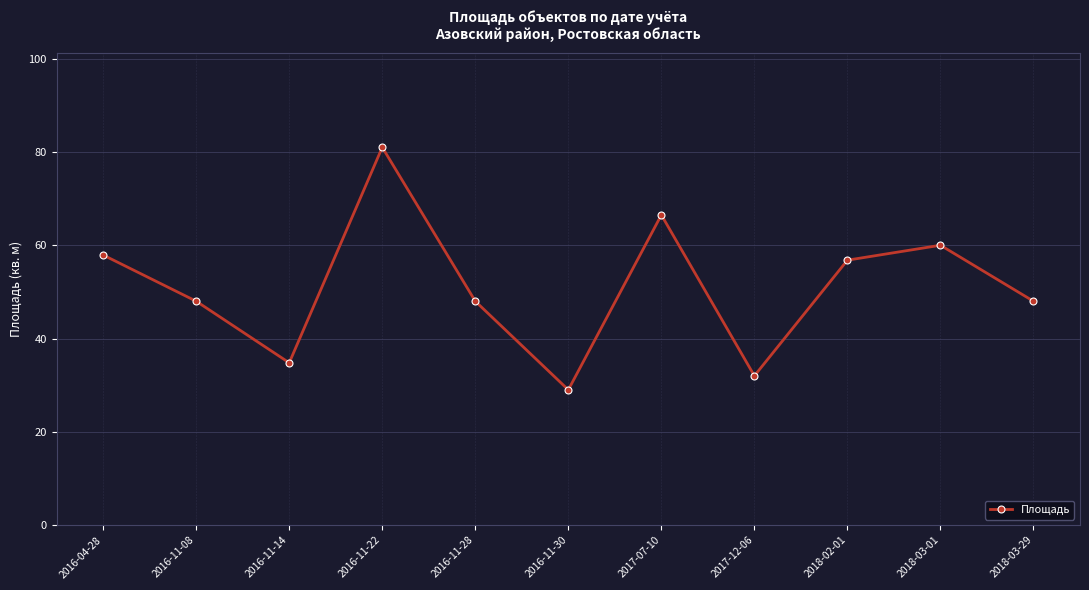

What is the difference between the maximum and minimum values?

52.0